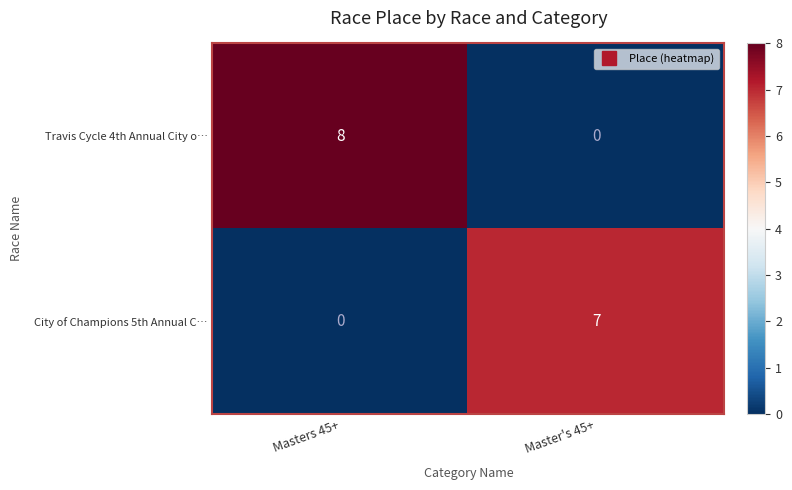

Which series has the largest range (max minus min)?

Travis Cycle 4th Annual City o…